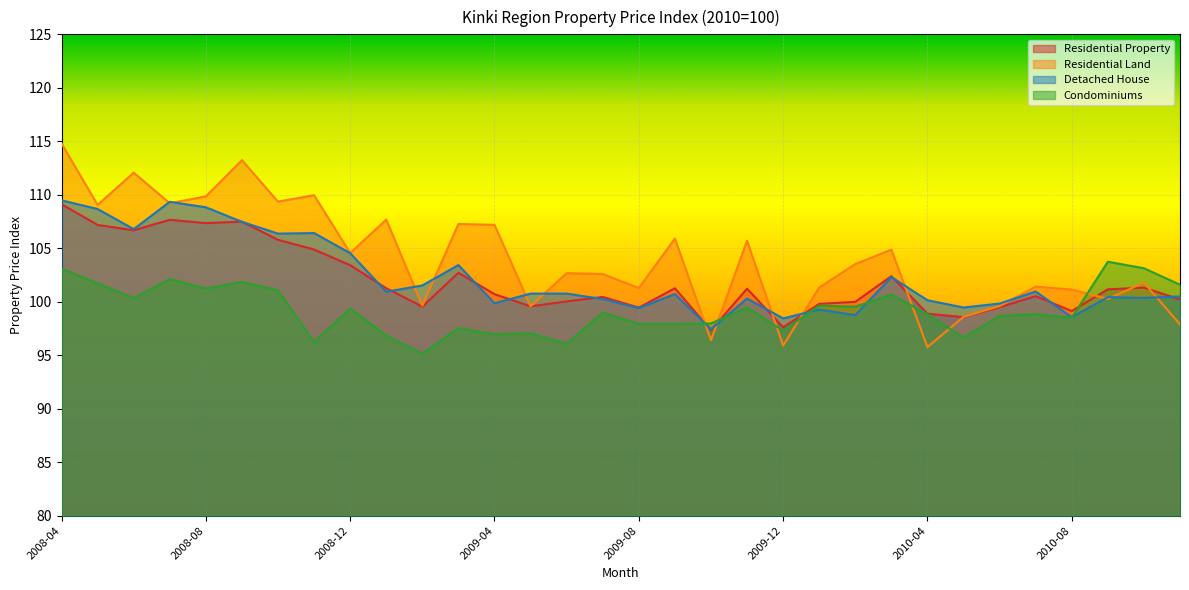

Between which two adjacent categories do Detached House and Residential Land first intersect?

2008-06 and 2008-07